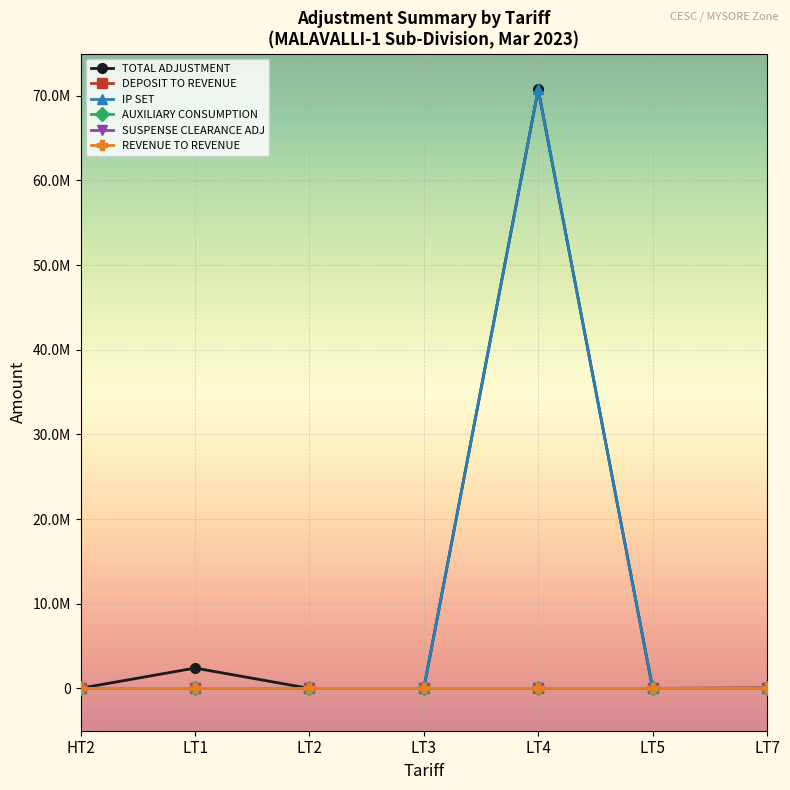

What is the difference between the maximum and minimum values in the REVENUE TO REVENUE series?

464.0